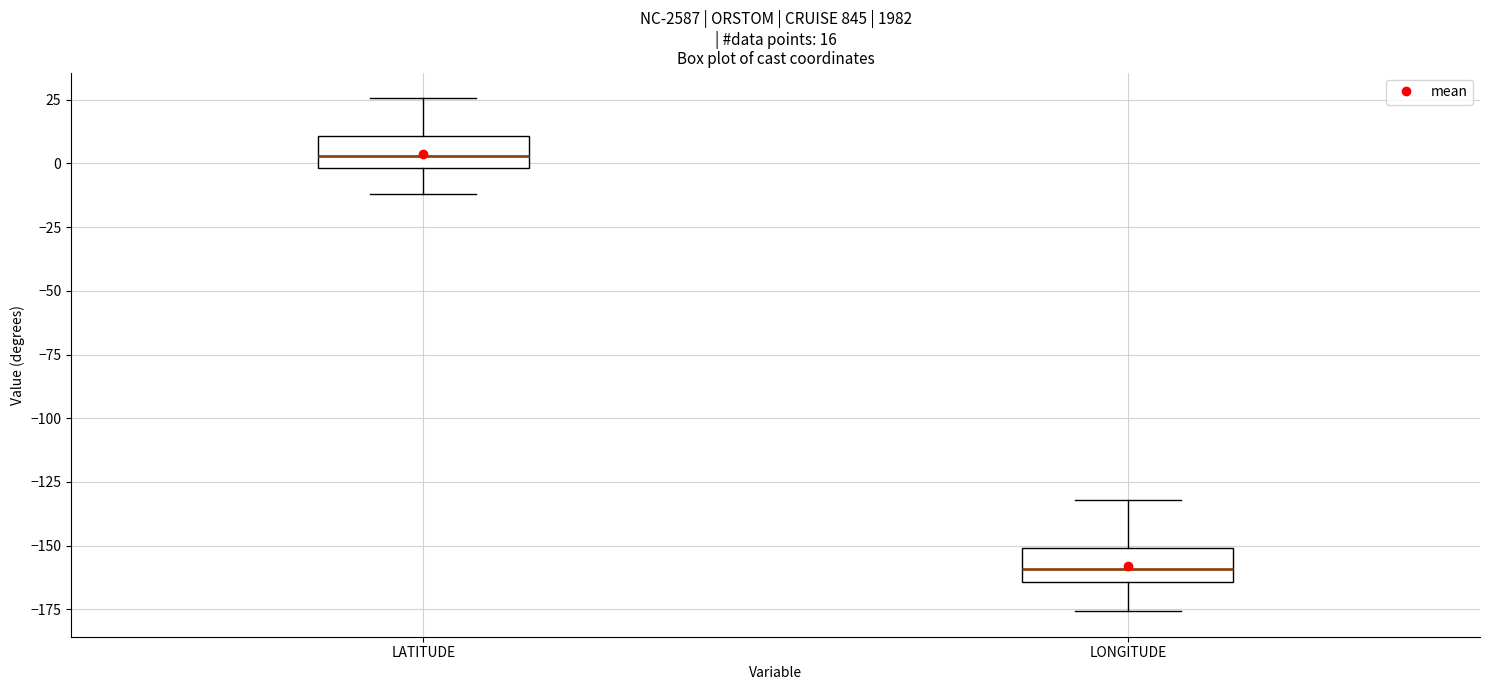

Which box has the lowest median line?

LONGITUDE